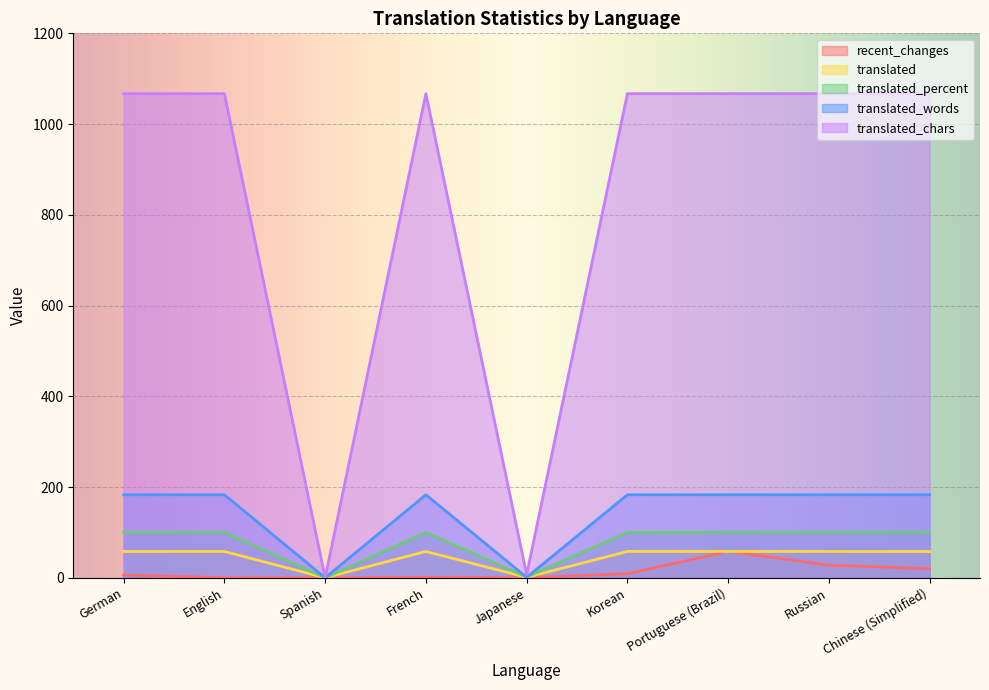

Reading right to left, list all the values displayed in this chart.

recent_changes: 20.0	28.0	58.0	9.0	0.0	1.0	0.0	0.0	6.0
translated: 58.0	58.0	58.0	58.0	1.0	58.0	0.0	58.0	58.0
translated_percent: 100.0	100.0	100.0	100.0	1.7	100.0	0.0	100.0	100.0
translated_words: 183.0	183.0	183.0	183.0	1.0	183.0	0.0	183.0	183.0
translated_chars: 1067.0	1067.0	1067.0	1067.0	7.0	1067.0	0.0	1067.0	1067.0